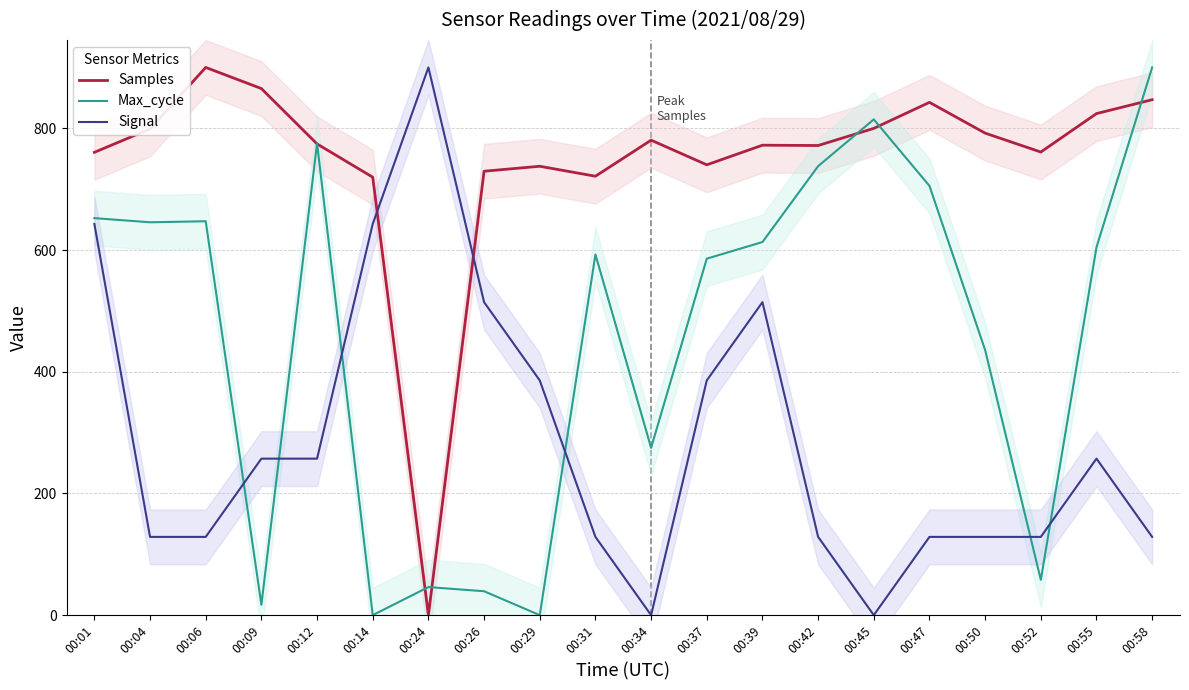

How many interior local valleys does the Samples series have?

5